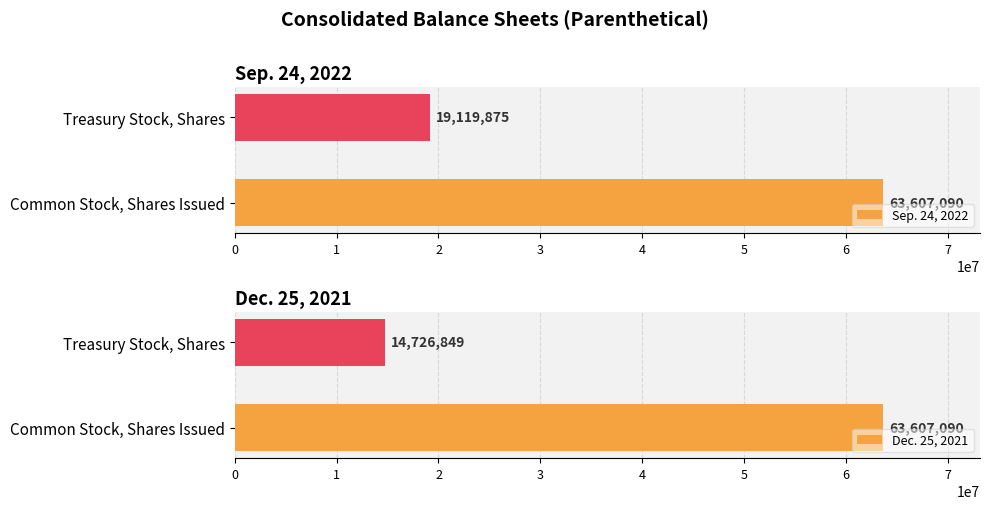

What are all the series names shown in the legend?

Sep. 24, 2022, Dec. 25, 2021